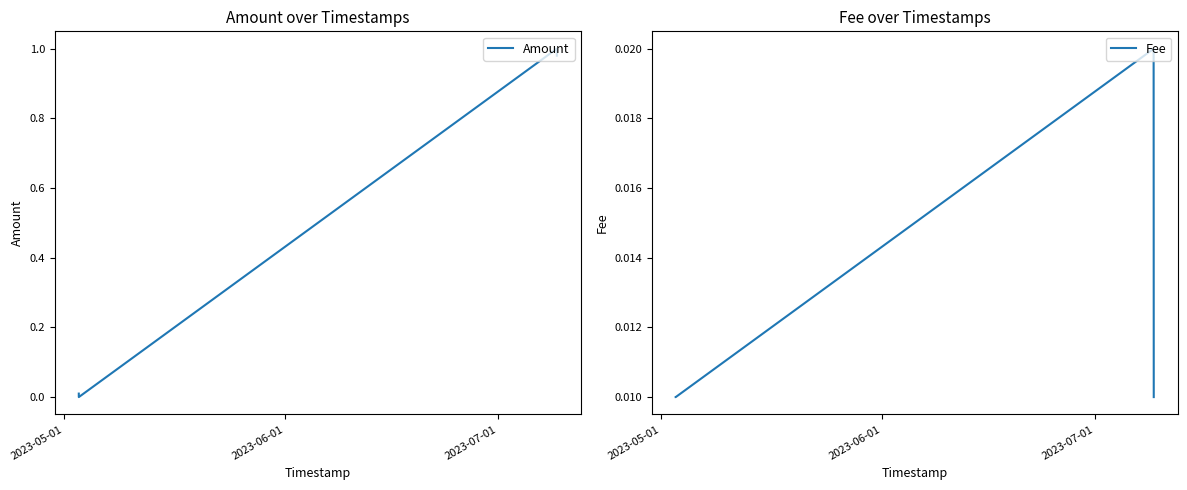

How many times do Amount and Fee cross each other?

1